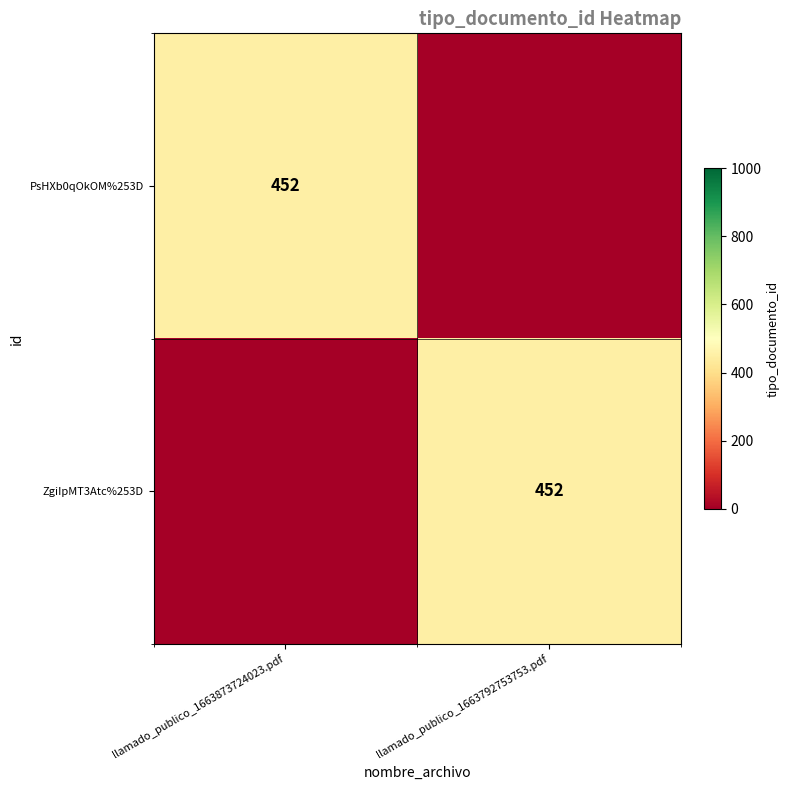

At how many categories does at least one series exceed 381?

2